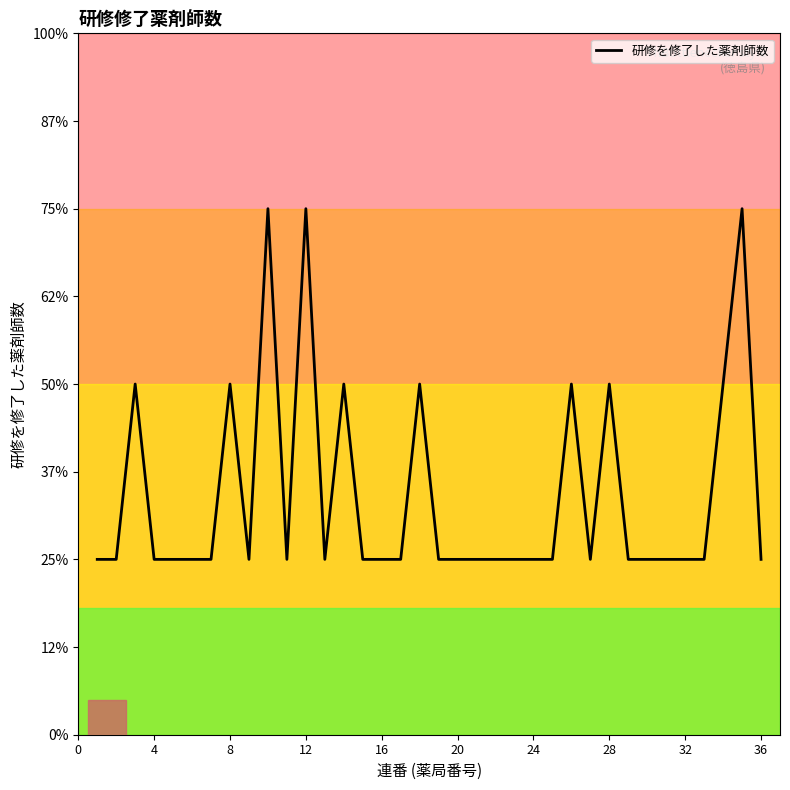

Does the chart have visible grid lines?

No